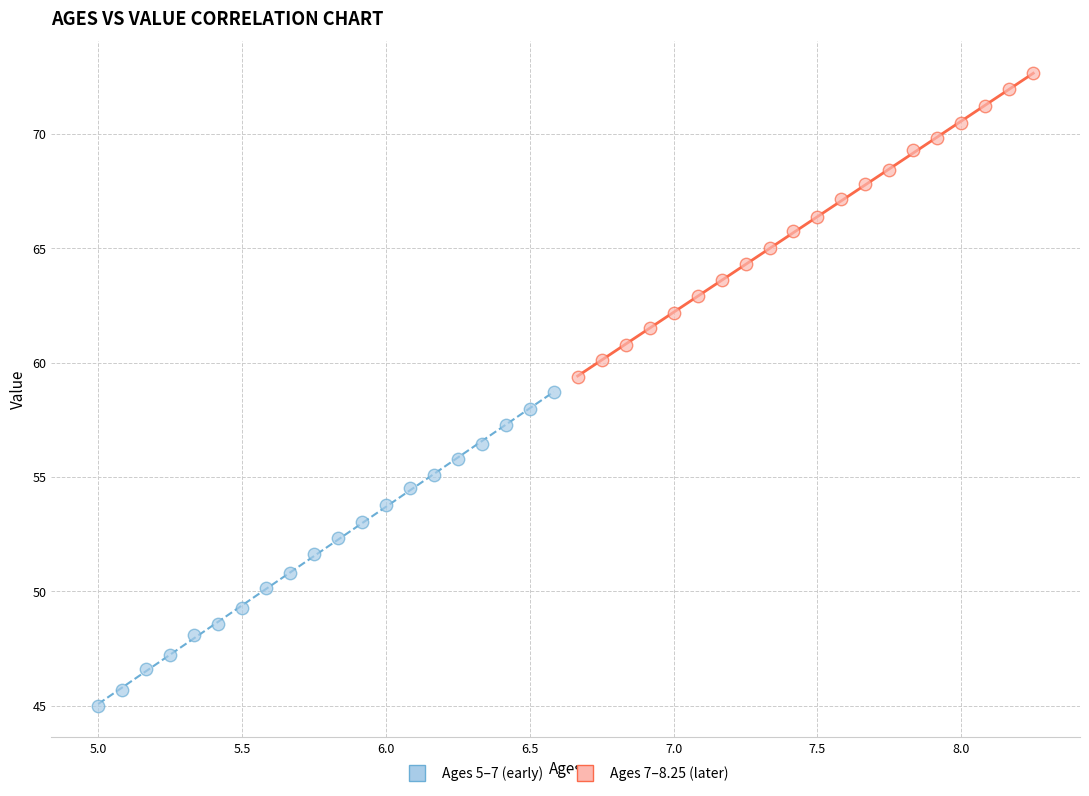

Which series contains the lowest Y value?

Ages 5–7 (early)